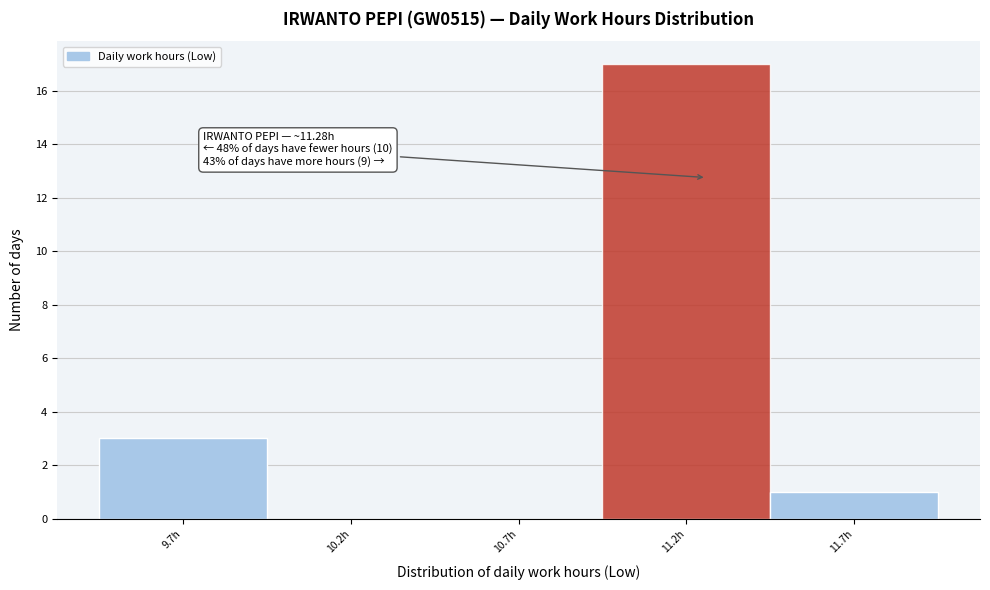

Which range on the x-axis has the tallest bar?

10.97 to 11.47